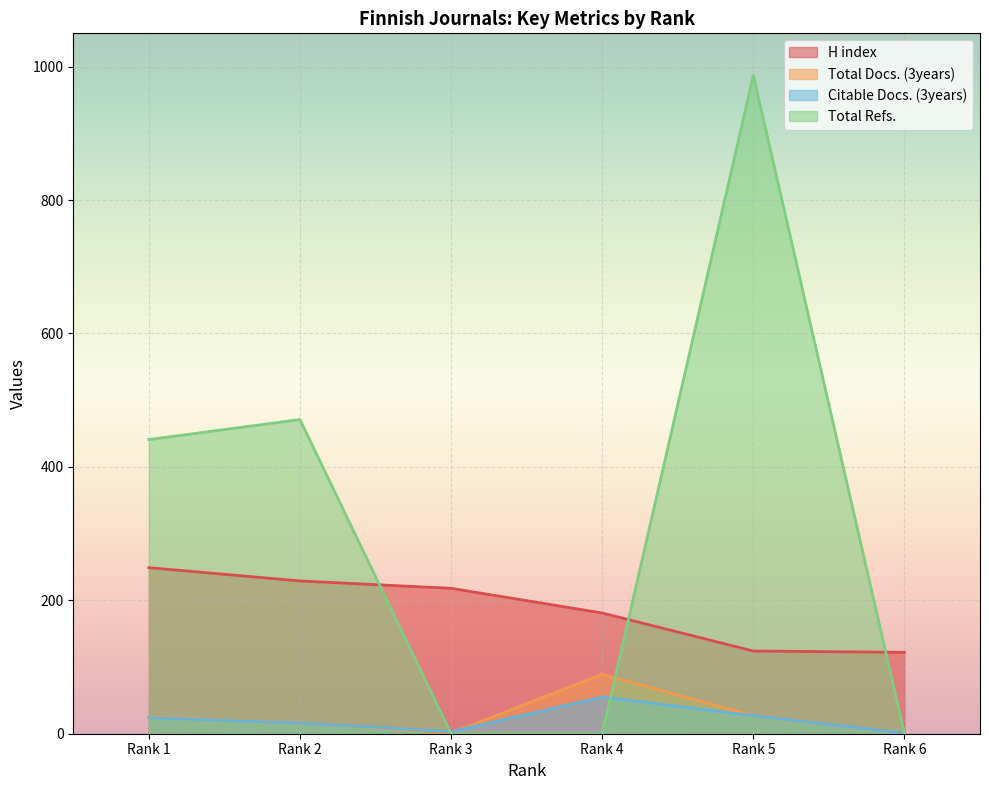

Rank the series by their maximum value, from lowest to highest.

Citable Docs. (3years), Total Docs. (3years), H index, Total Refs.